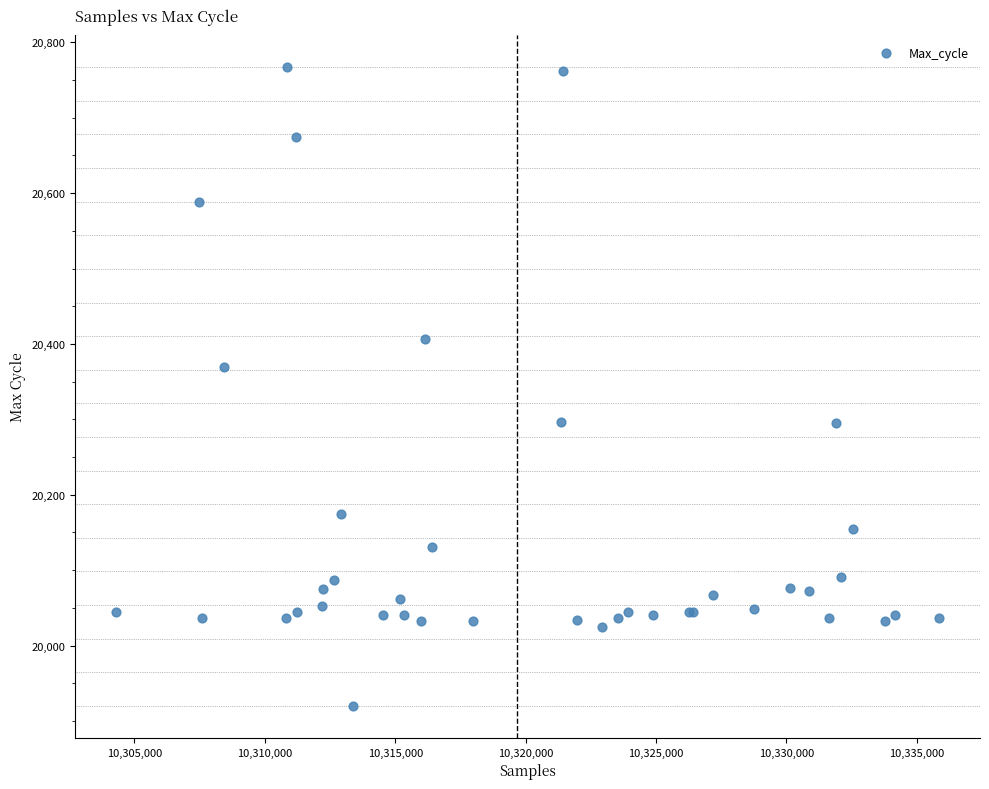

What Y value in the scatter plot is closest to 20343?

20370